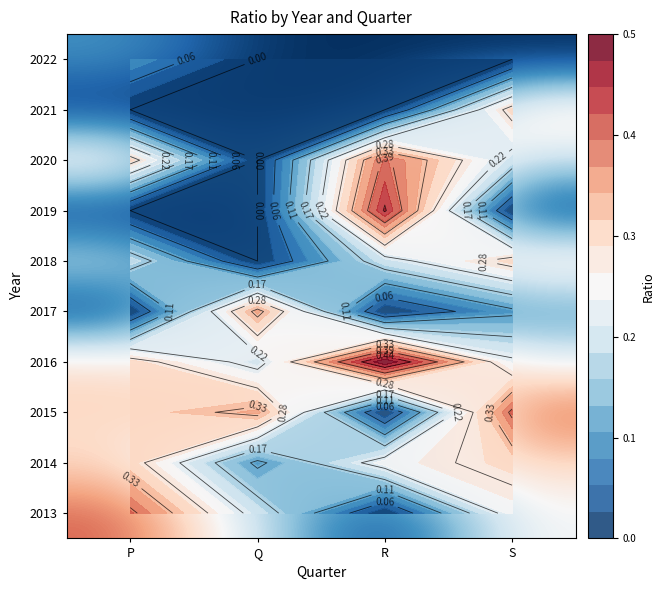

At how many categories does at least one series exceed 0?

4